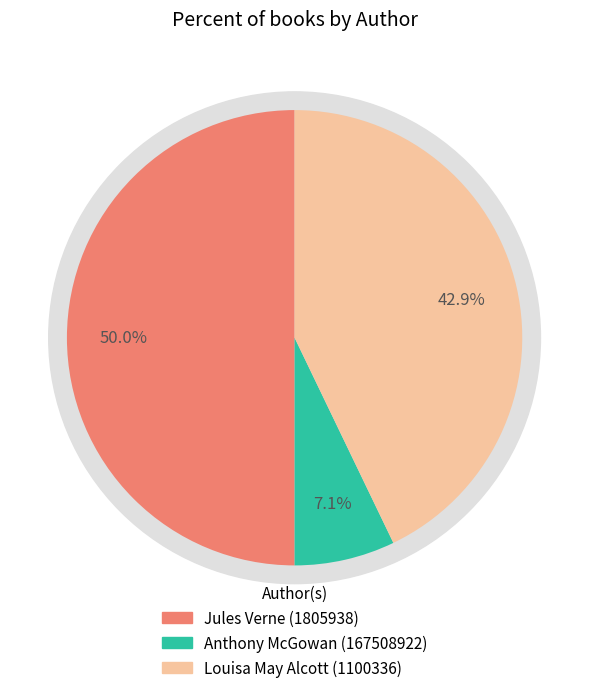

To the nearest percent, what is the difference between the Jules Verne (1805938) and Louisa May Alcott (1100336) slice percentages?

7%